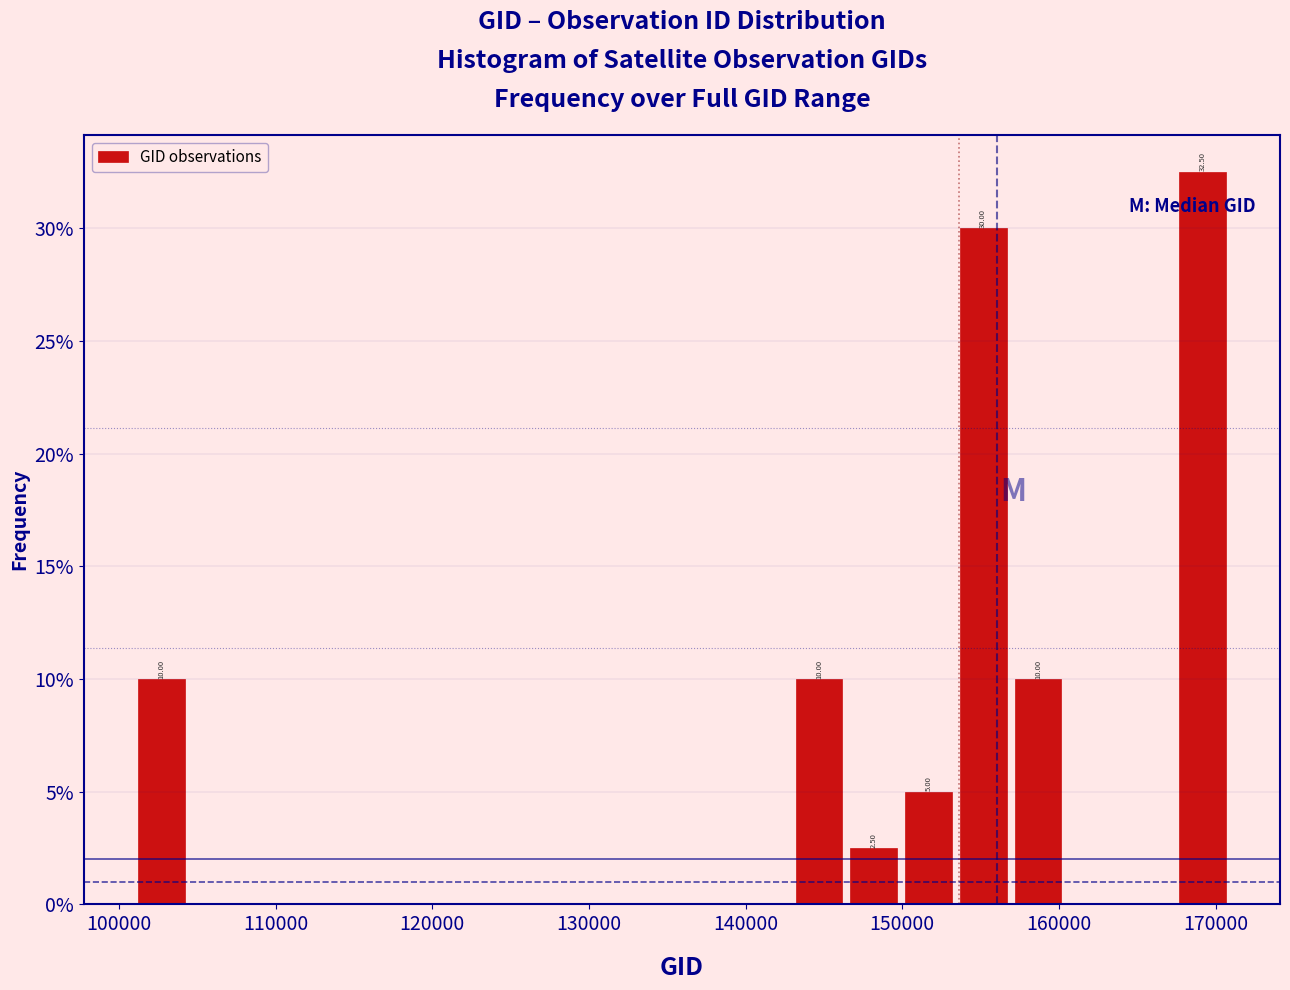

Around what value on the x-axis is the tallest bar? Give the approximate position of its centre, as read against the axis.

169000